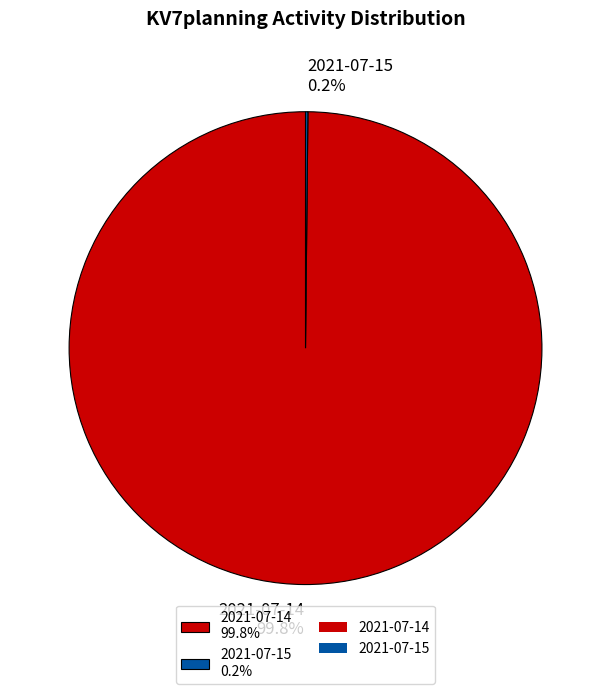

Which category has the biggest portion of the pie?

2021-07-14 99.8%